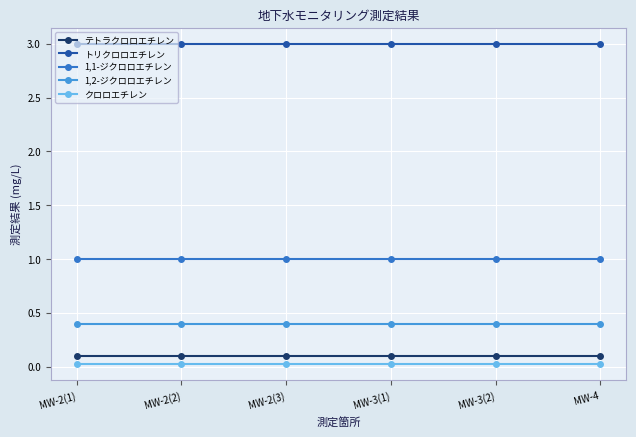

Is it true that 1,1-ジクロロエチレン equals 0.3 at MW-3(1)?

False